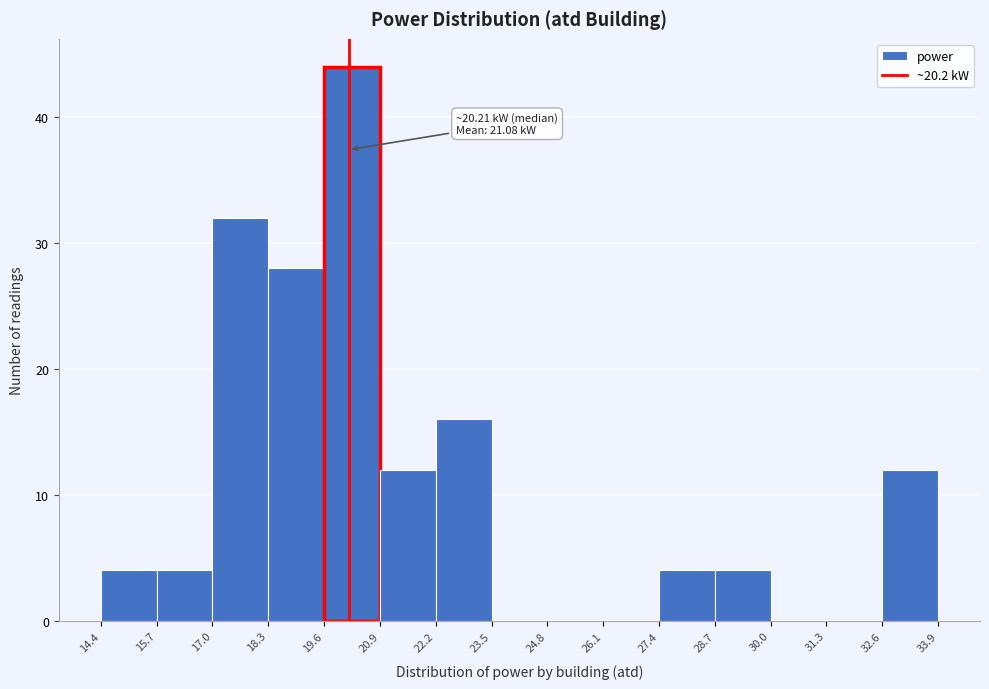

Which range on the x-axis has the tallest bar?

19.6 to 20.9